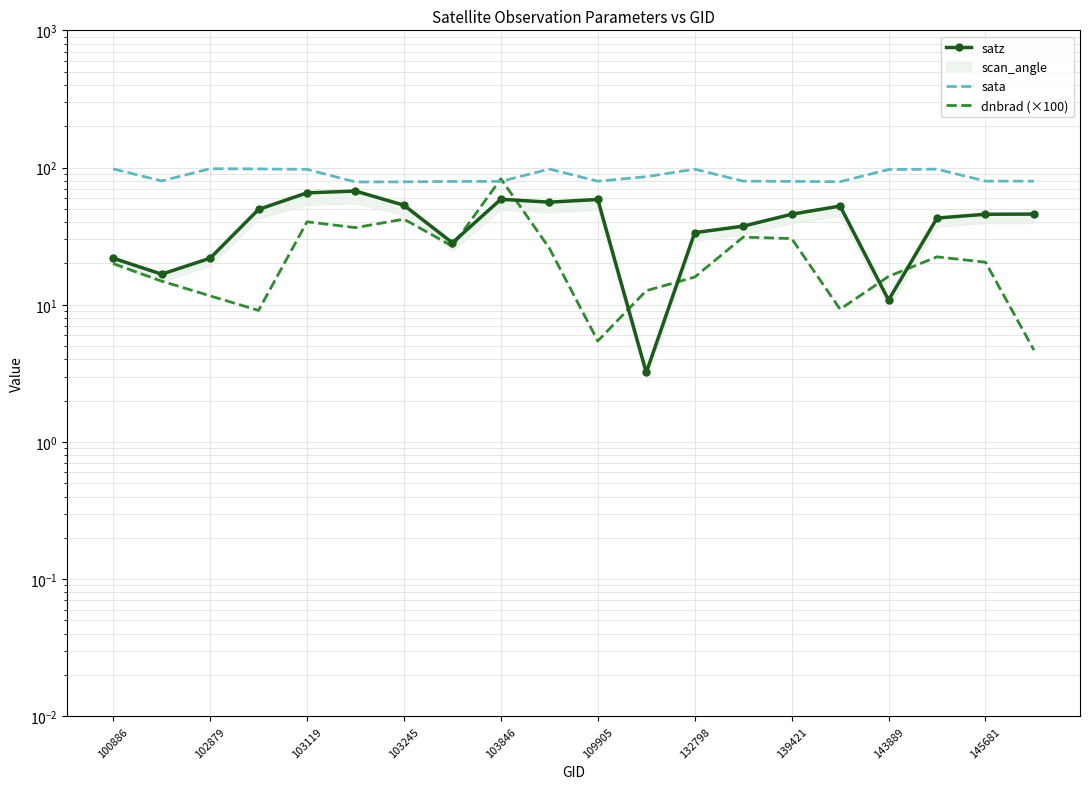

Reading left to right, list all the values displayed in this chart.

satz: 21.8	16.7	21.8	49.5	65.4	67.4	53.1	28.3	58.7	55.9	58.5	3.2	33.5	37.4	45.7	52.4	10.8	42.9	45.7	45.8
sata: 97.8	79.9	98.1	97.7	97.0	78.5	78.7	79.2	79.3	97.5	79.5	85.8	97.2	79.6	79.3	78.8	96.8	97.3	79.6	79.5
dnbrad (×100): 20.0	14.9	11.6	9.1	40.2	36.5	42.1	26.7	82.8	25.9	5.4	12.7	15.9	31.1	30.4	9.3	16.1	22.3	20.4	4.7